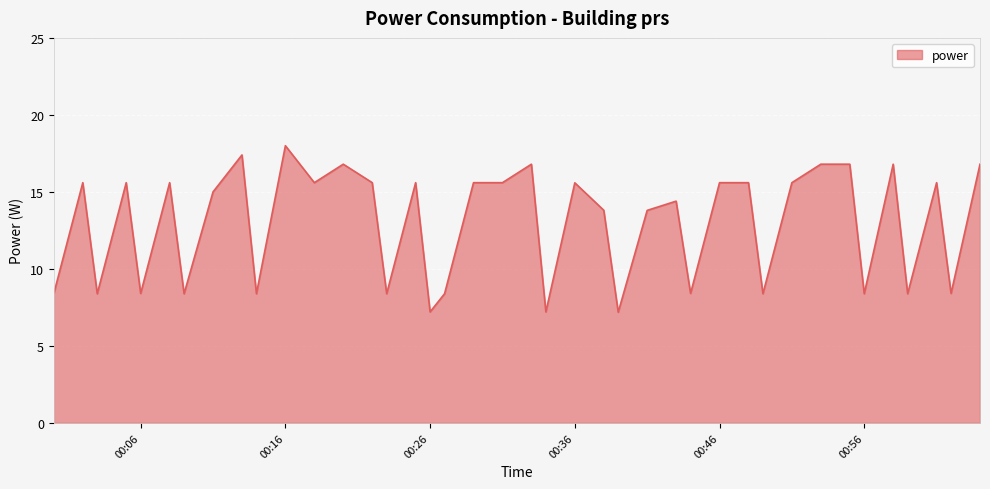

What is the sum of all values?

518.4